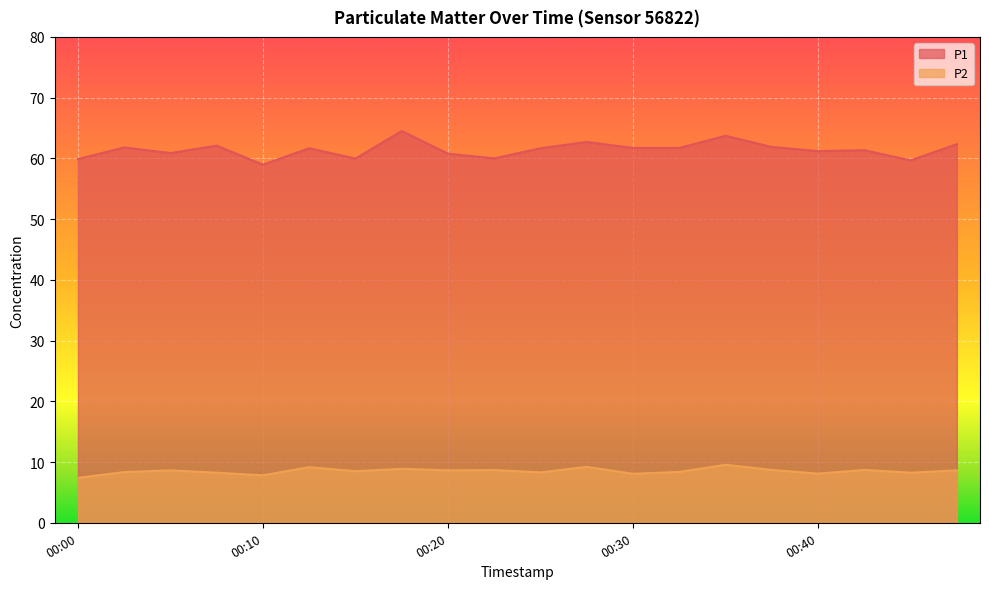

How many interior local peaks does the P1 series have?

7